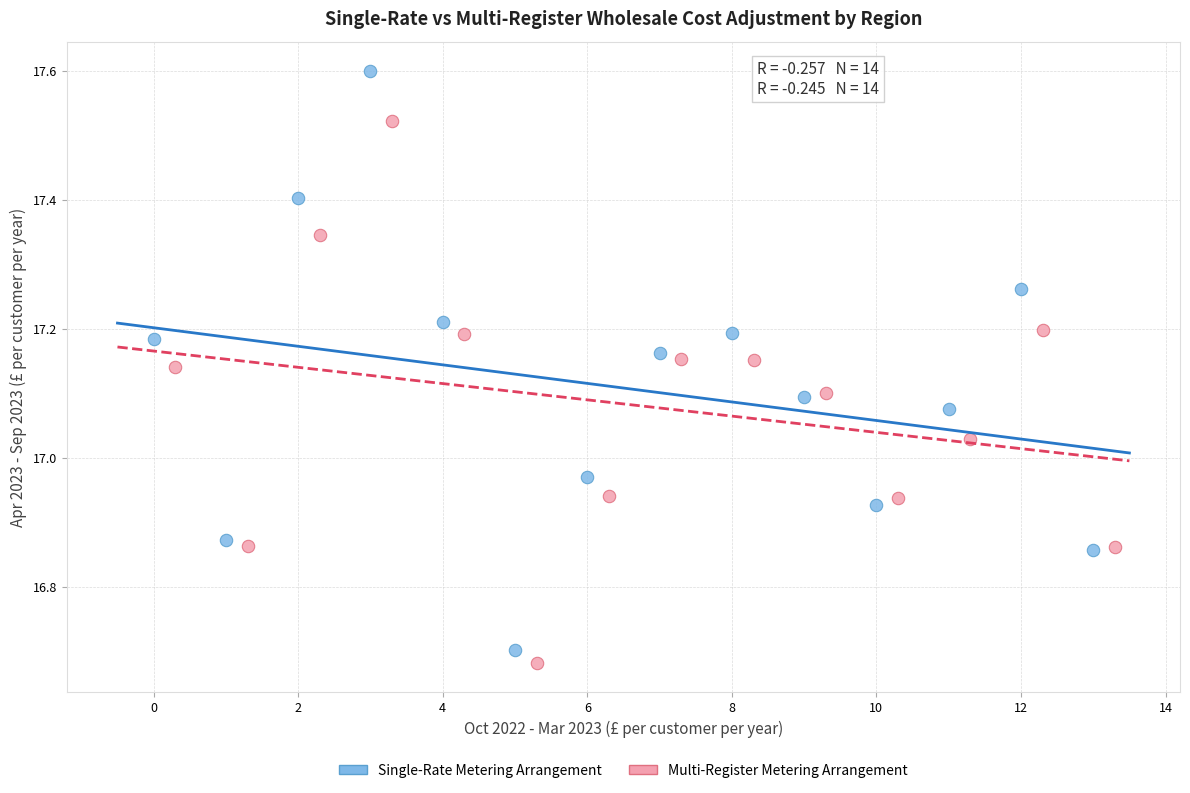

Which series has the widest spread of Y values?

Single-Rate Metering Arrangement